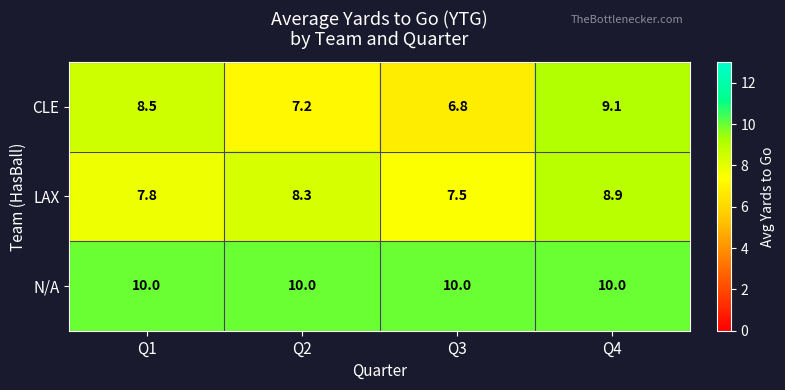

Which series changed the most between Q2 and Q3?

LAX